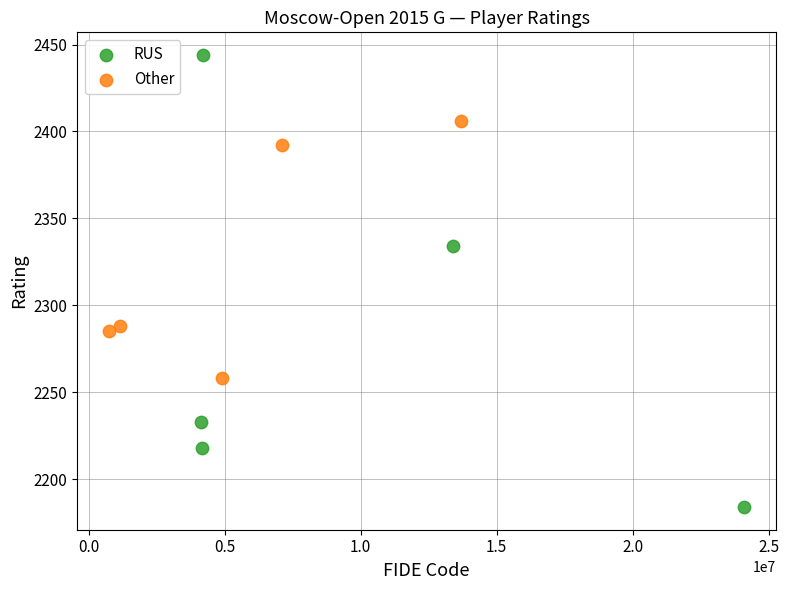

Which series contains the lowest Y value?

RUS